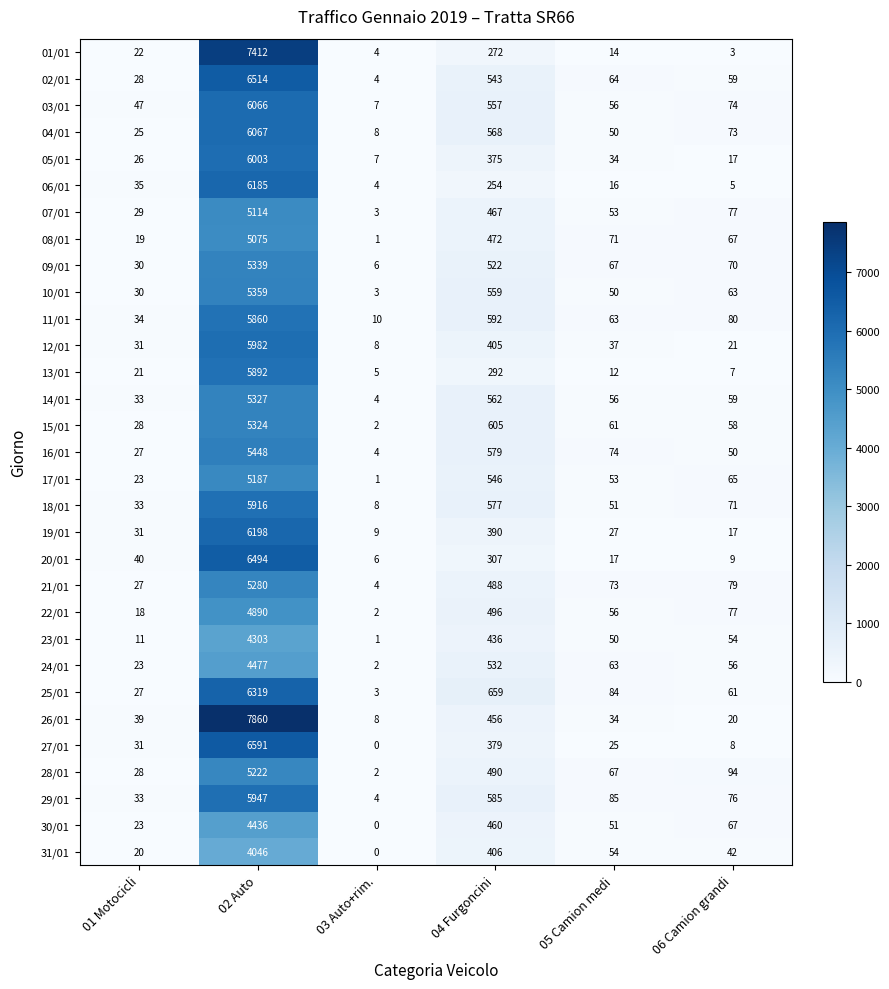

What is the sum of all 25/01 values?

7153